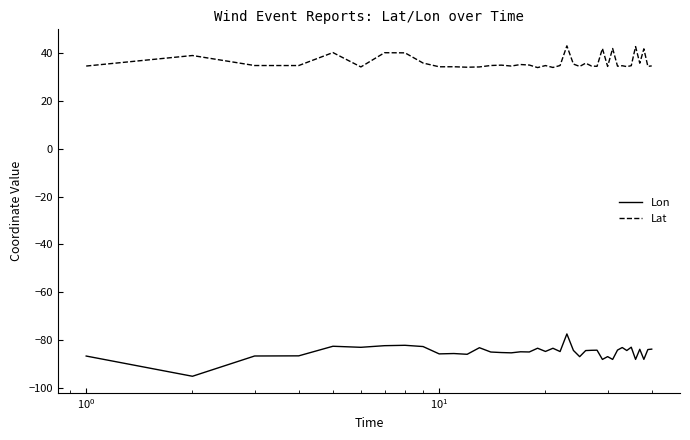

Which series has the largest total across all categories?

Lat